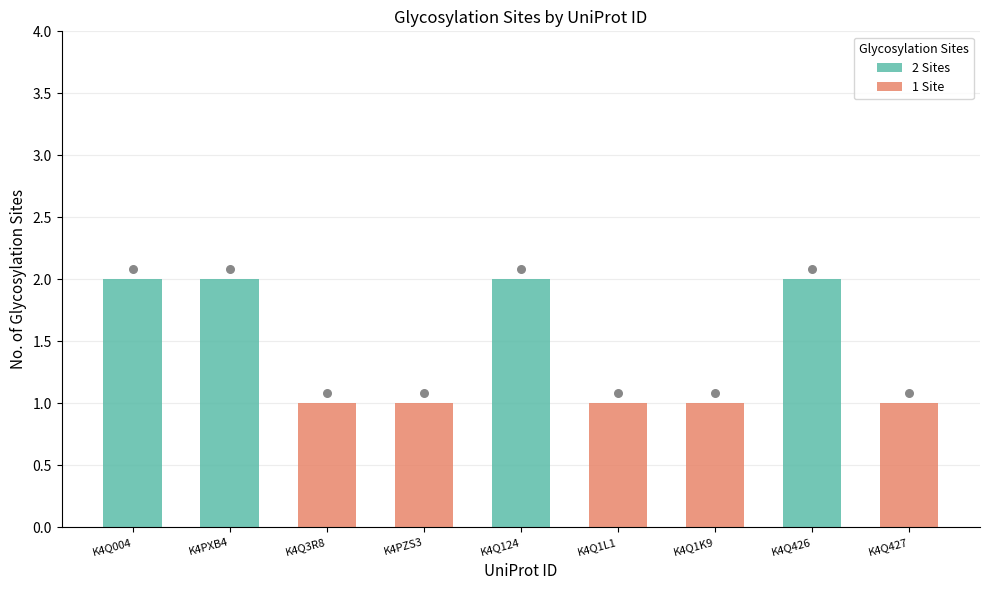

What is the change in value from K4PXB4 to K4Q3R8?

-1